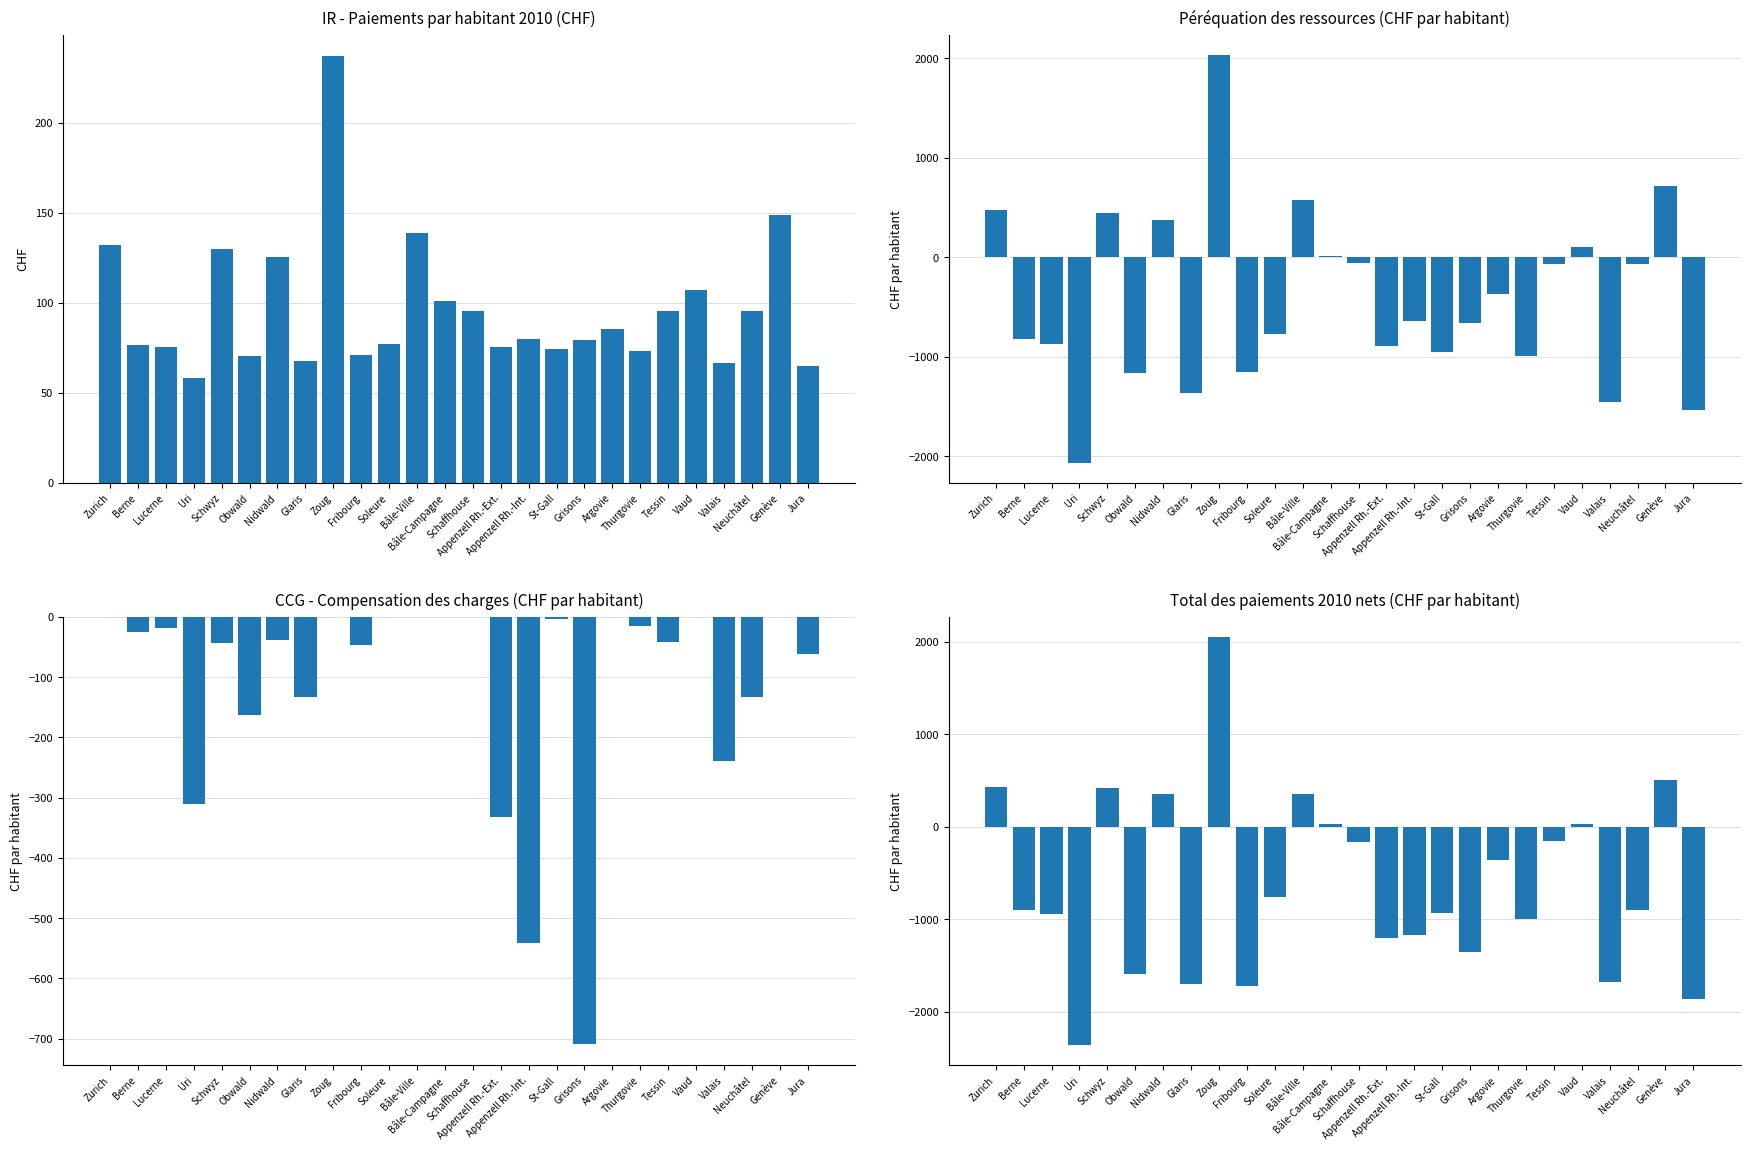

At Appenzell Rh.-Int., list the series in order from smallest to largest.

Total des paiements 2010 nets, Péréquation des ressources, CCG, IR (Paiements par habitant 2010)